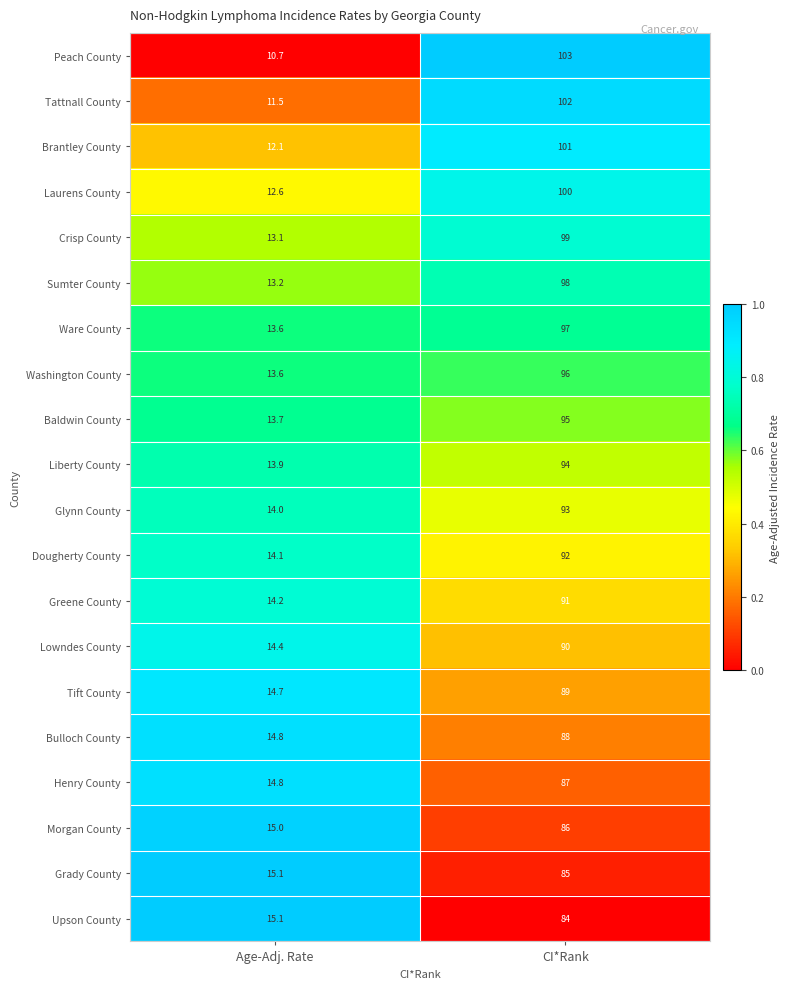

What is the greatest value displayed?

103.0